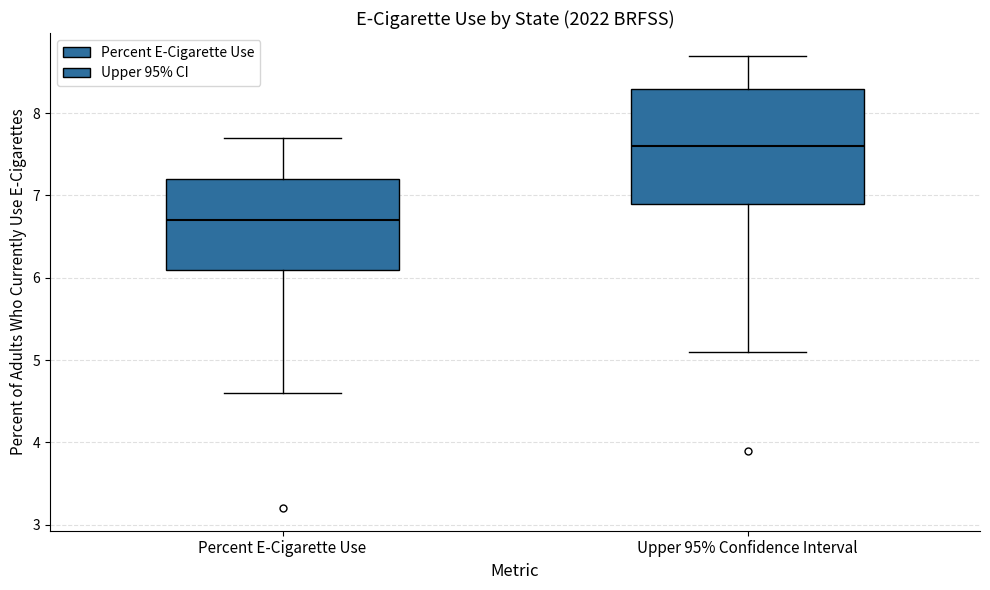

Which box's median line is the highest?

Upper 95% Confidence Interval